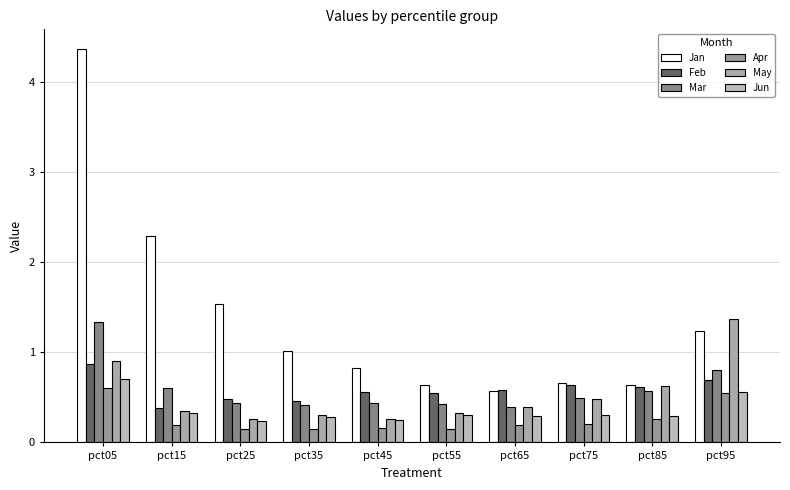

What is the minimum value for Mar?

0.4